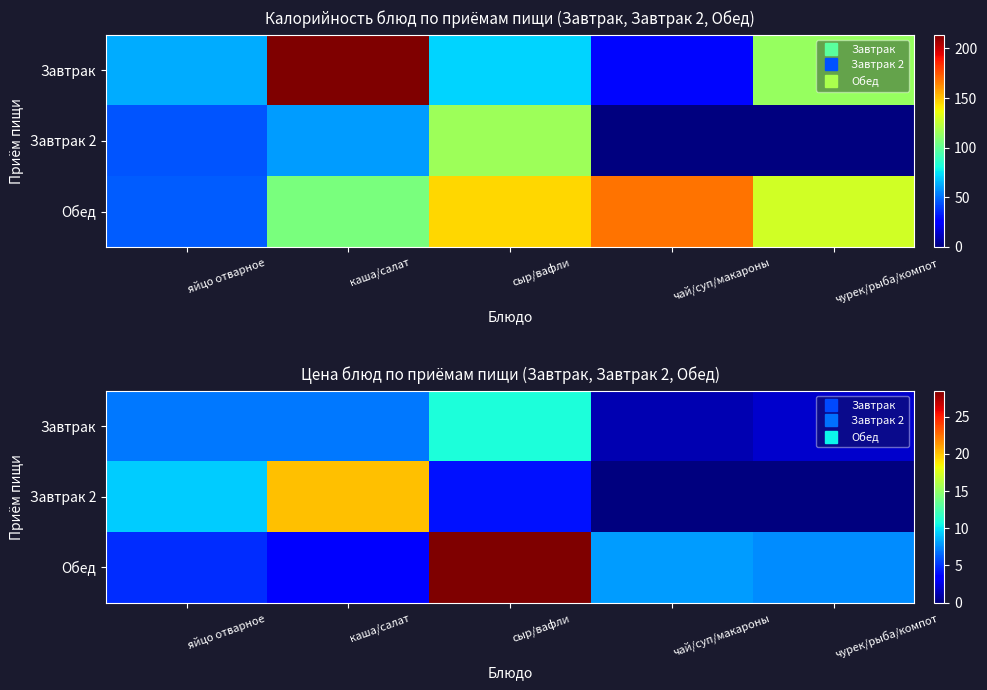

Read the Завтрак value at чурек/рыба/компот.

1.9